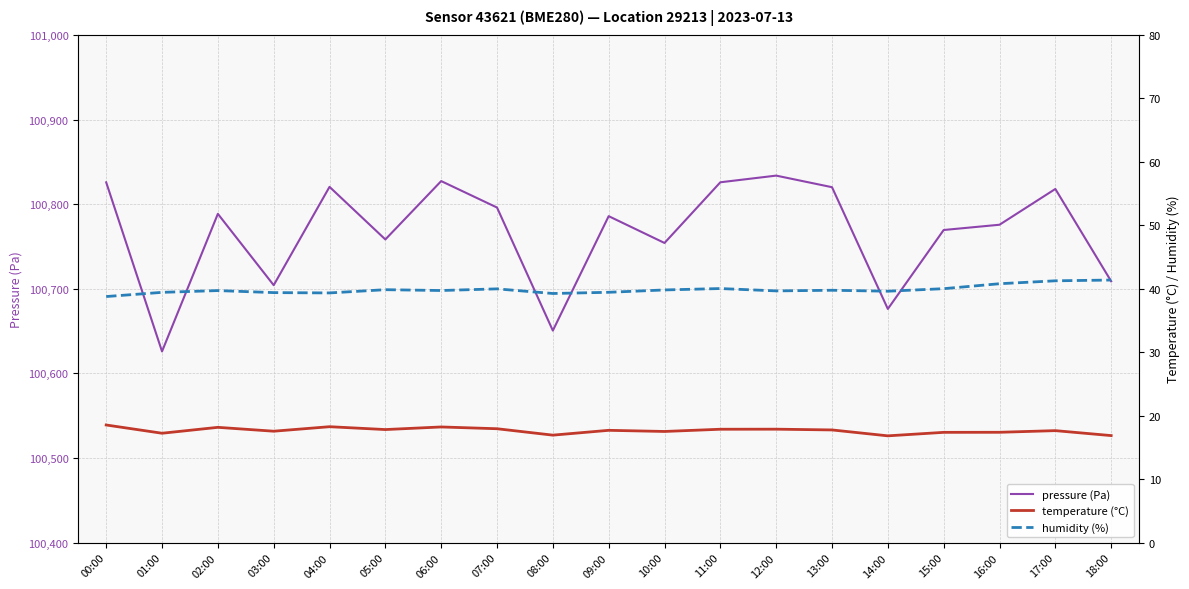

Which category has the lowest value in the humidity (%) series?

00:00